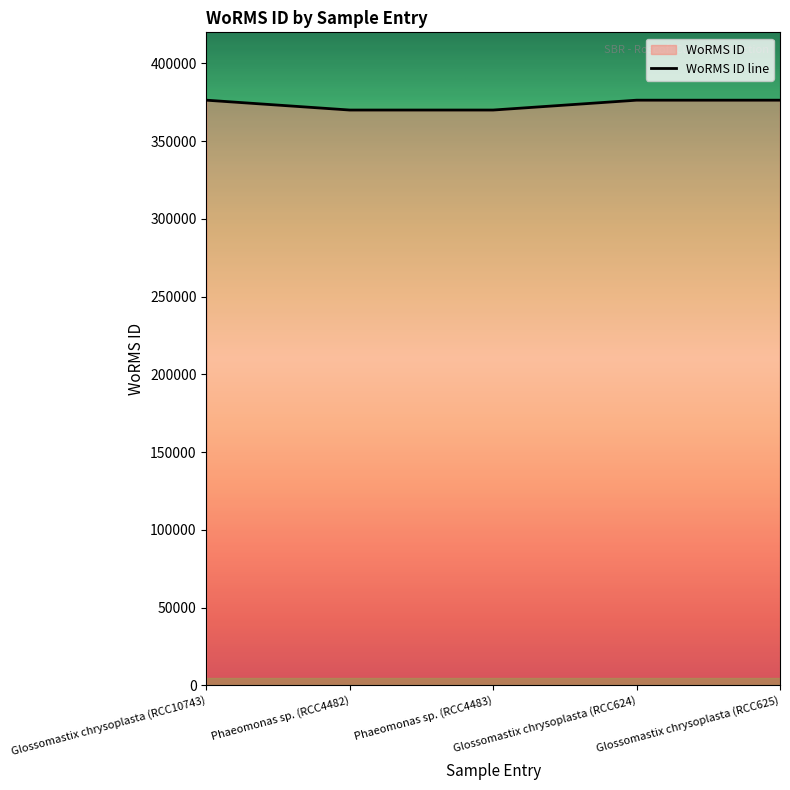

True or false: the data shows 656464 at Glossomastix chrysoplasta (RCC10743).

False